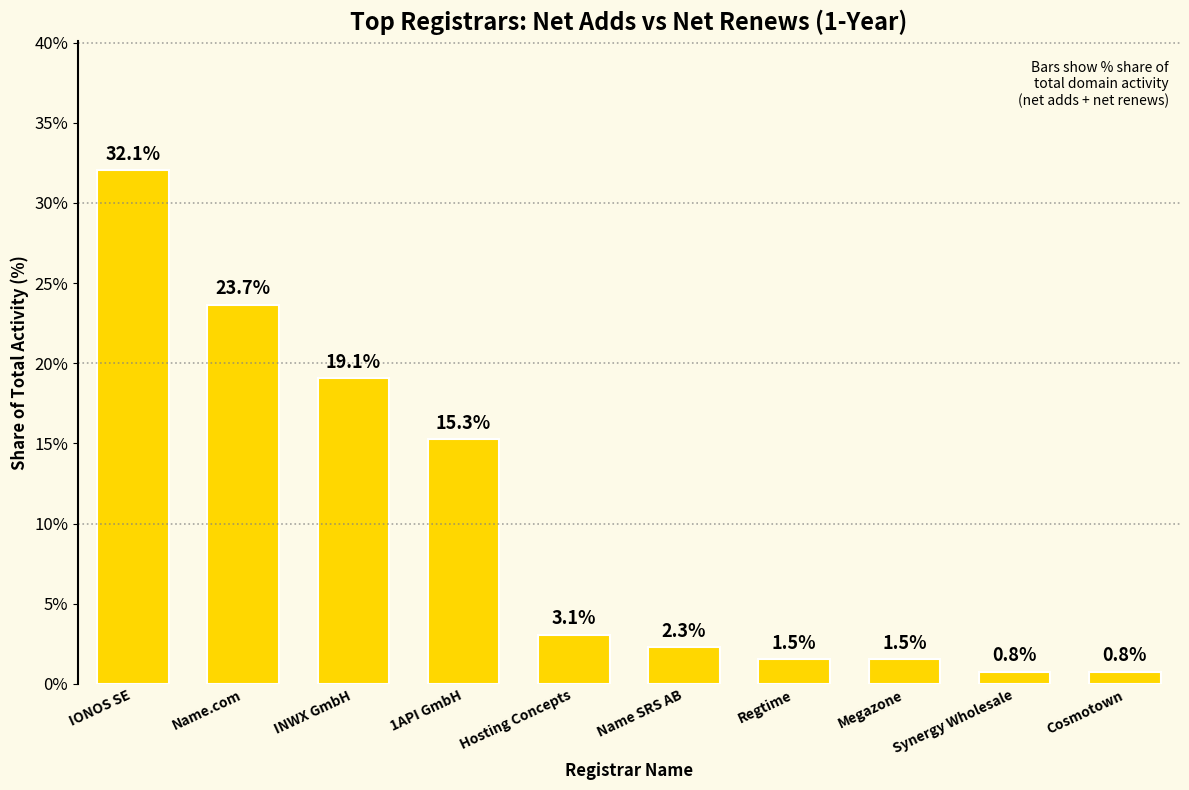

How many values exceed 3?

5